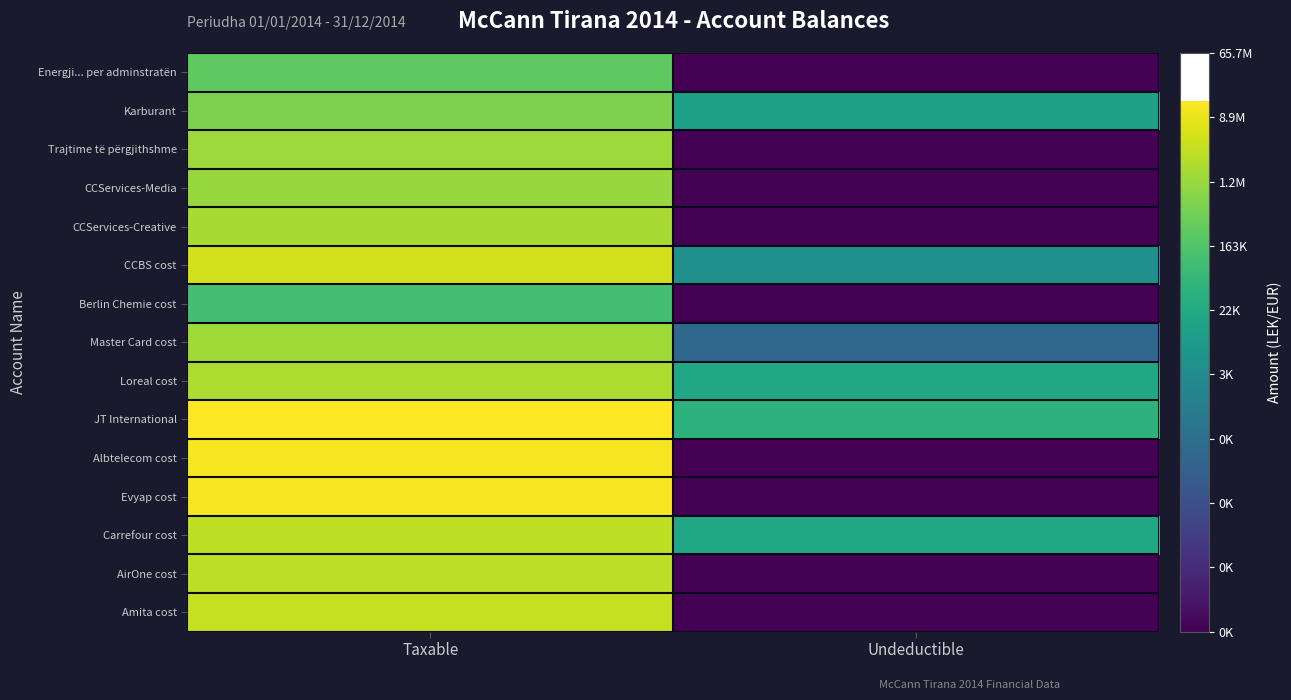

At which category is the sum across all series the highest?

Taxable